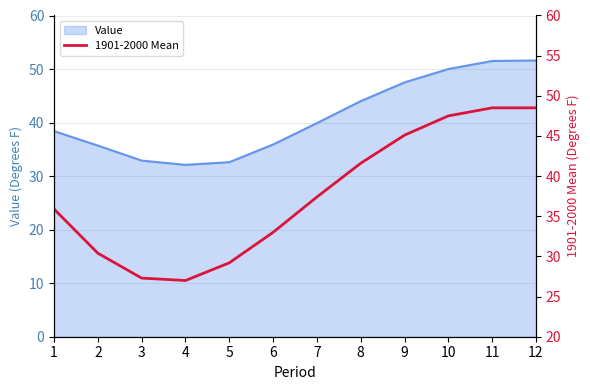

Where does the Value series first go above 39?

7